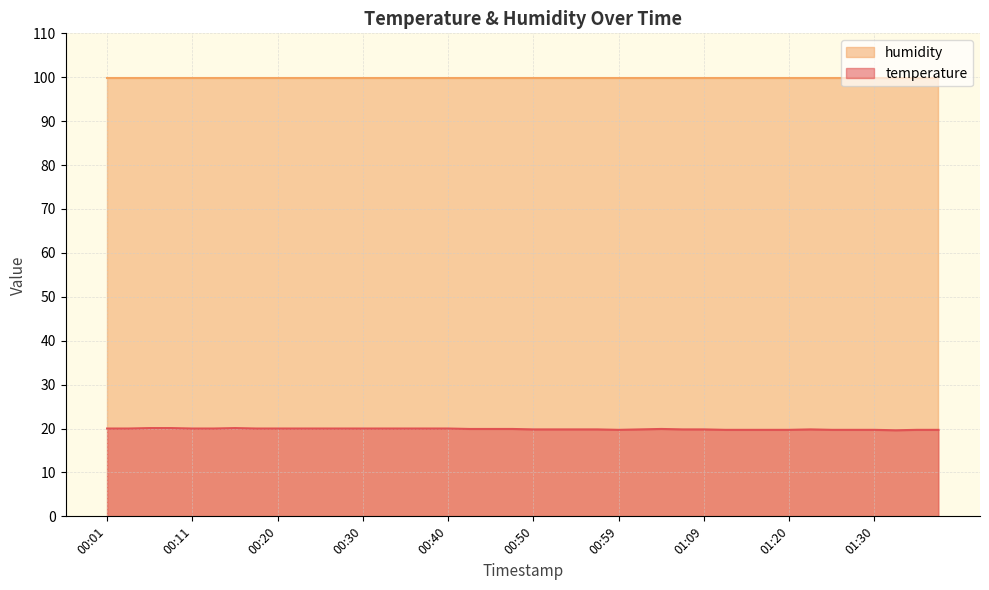

What value does the data have at 00:37?

20.0